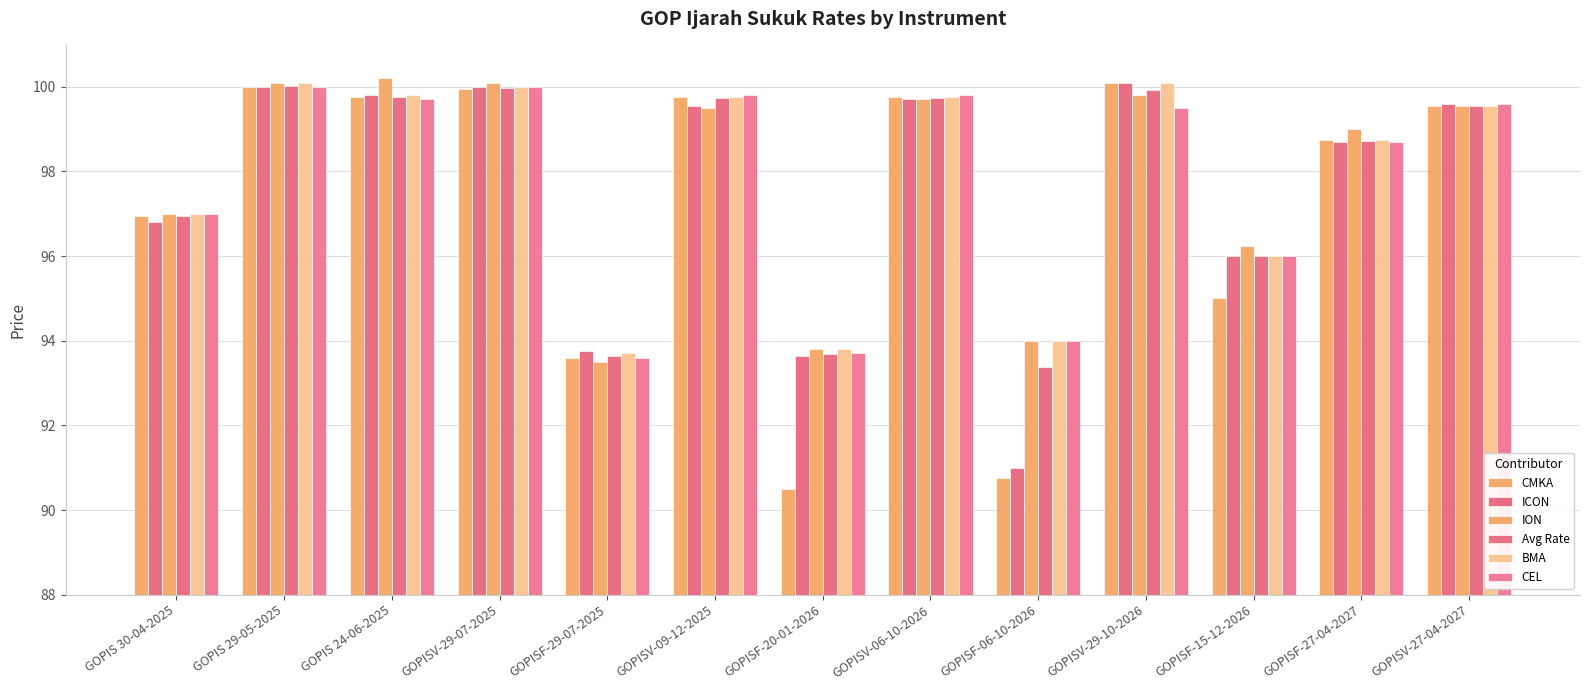

Which series has the largest total across all categories?

ION